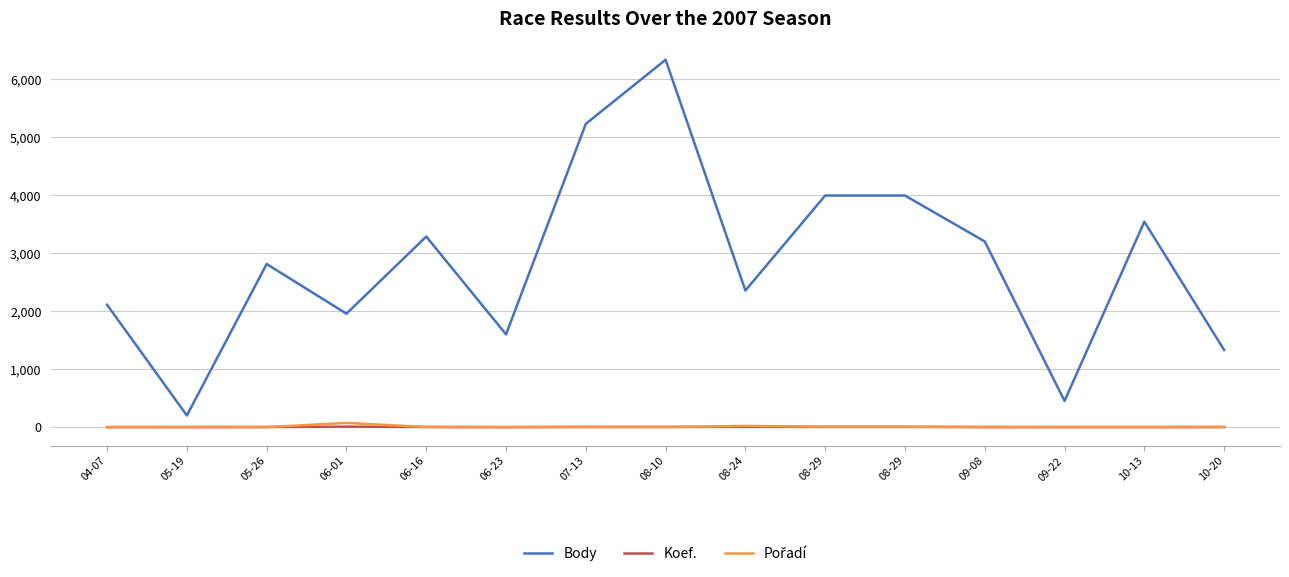

What is the minimum value shown in the chart?

1